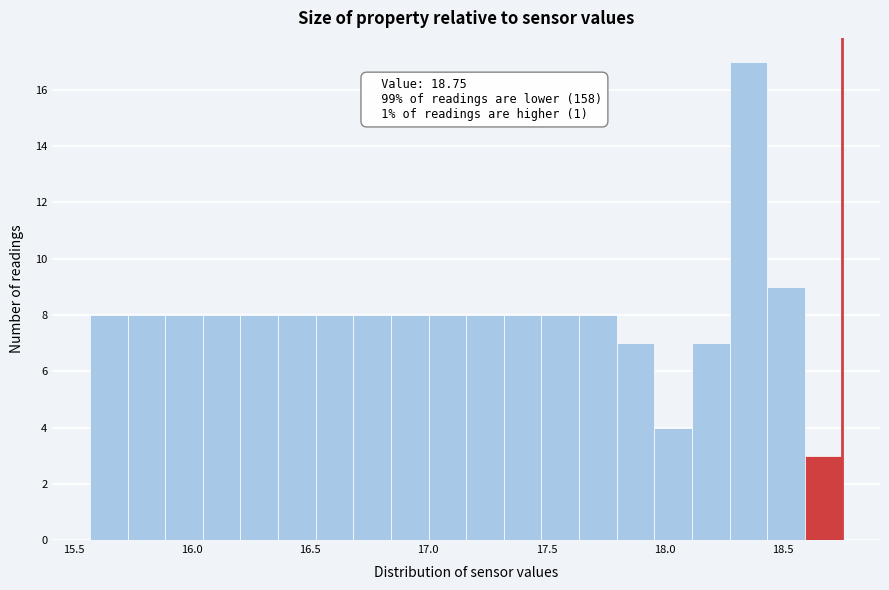

Around what value on the x-axis is the tallest bar? Give the approximate position of its centre, as read against the axis.

18.35